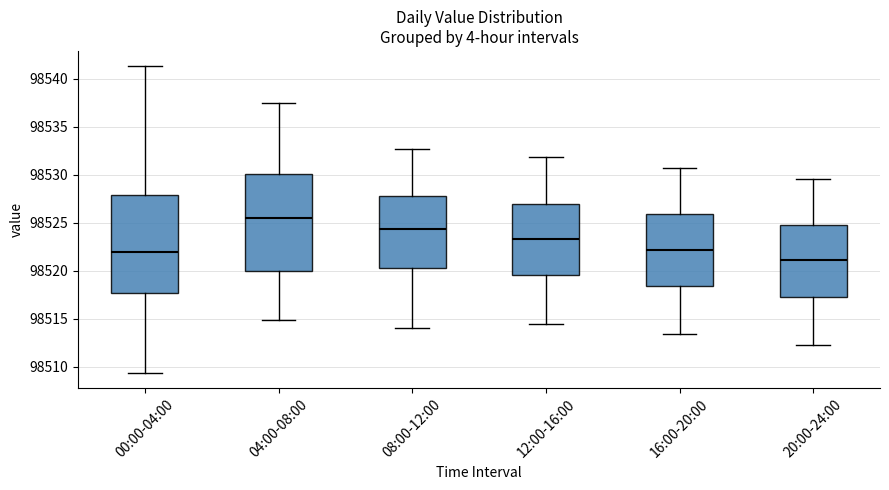

Reading left to right, transcribe this box plot: for each box, give where its median line is, the range the box spans, and where its two whiskers end, as read against the y-axis. The values are not printed on the chart, so give them approximately, as read against the axis.

00:00-04:00: median 98522.0, box 98517.5 to 98528.0, whiskers 98509.5 to 98541.5
04:00-08:00: median 98525.5, box 98520.0 to 98530.0, whiskers 98515.0 to 98537.5
08:00-12:00: median 98524.5, box 98520.5 to 98527.5, whiskers 98514.0 to 98532.5
12:00-16:00: median 98523.5, box 98519.5 to 98527.0, whiskers 98514.5 to 98532.0
16:00-20:00: median 98522.0, box 98518.5 to 98526.0, whiskers 98513.5 to 98530.5
20:00-24:00: median 98521.0, box 98517.5 to 98524.5, whiskers 98512.0 to 98529.5